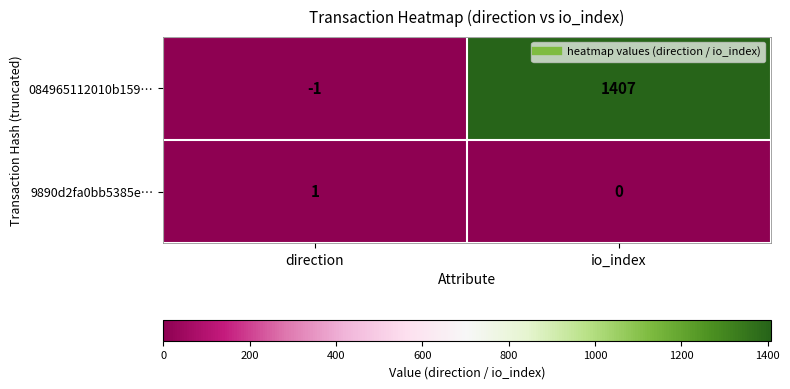

True or false: 9890d2fa0bb5385e… has a value of 0 at io_index.

True